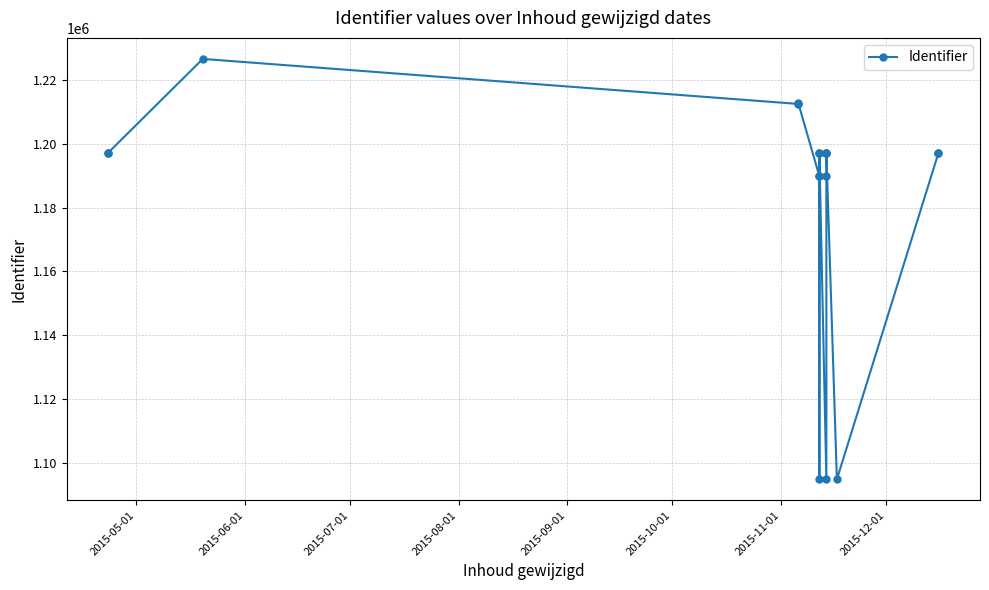

How many series are shown in this chart?

1